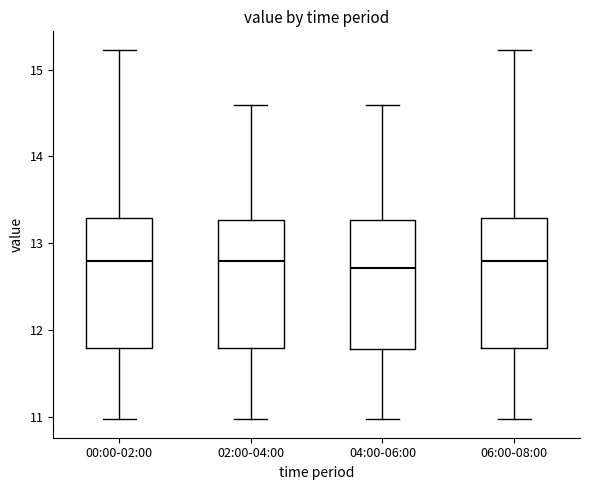

Where does the lower whisker of the box for 06:00-08:00 end on the y-axis? The values are not printed on the chart, so give them approximately, as read against the axis.

11.0